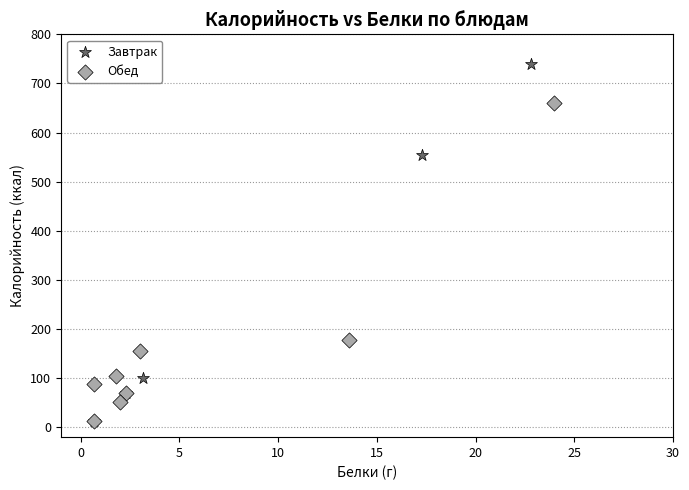

Which series has the largest Y range (max minus min)?

Завтрак